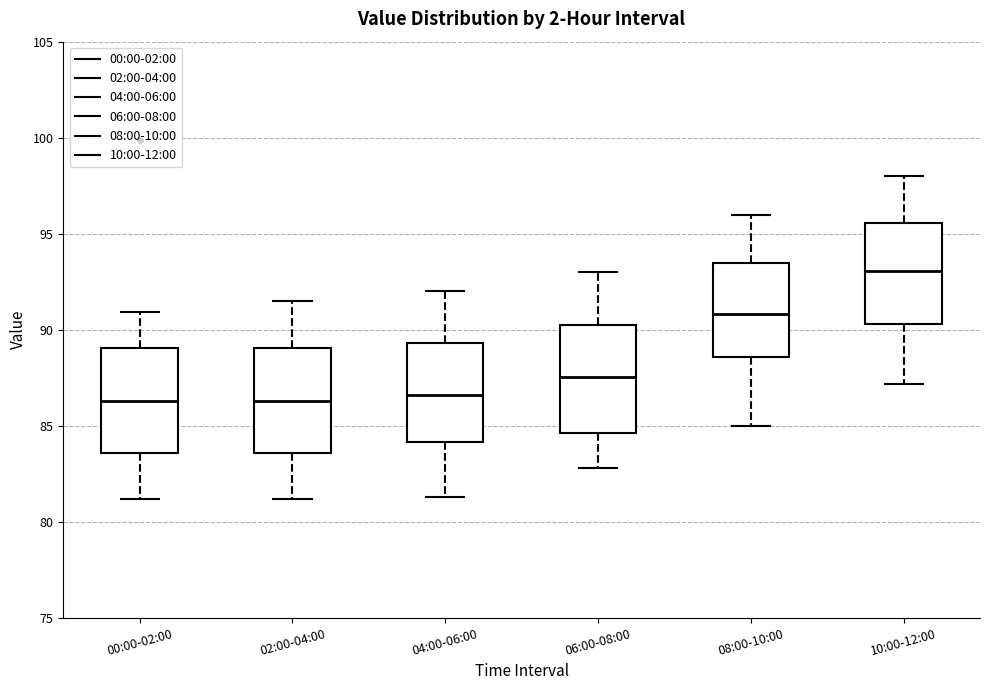

Reading left to right, read every box against the y-axis: the position of its median line, the range the box covers, and the ends of its whiskers. The values are not printed on the chart, so give them approximately, as read against the axis.

00:00-02:00: median 86.5, box 83.5 to 89.0, whiskers 81.0 to 91.0
02:00-04:00: median 86.5, box 83.5 to 89.0, whiskers 81.0 to 91.5
04:00-06:00: median 86.5, box 84.0 to 89.5, whiskers 81.5 to 92.0
06:00-08:00: median 87.5, box 84.5 to 90.0, whiskers 83.0 to 93.0
08:00-10:00: median 91.0, box 88.5 to 93.5, whiskers 85.0 to 96.0
10:00-12:00: median 93.0, box 90.5 to 95.5, whiskers 87.0 to 98.0